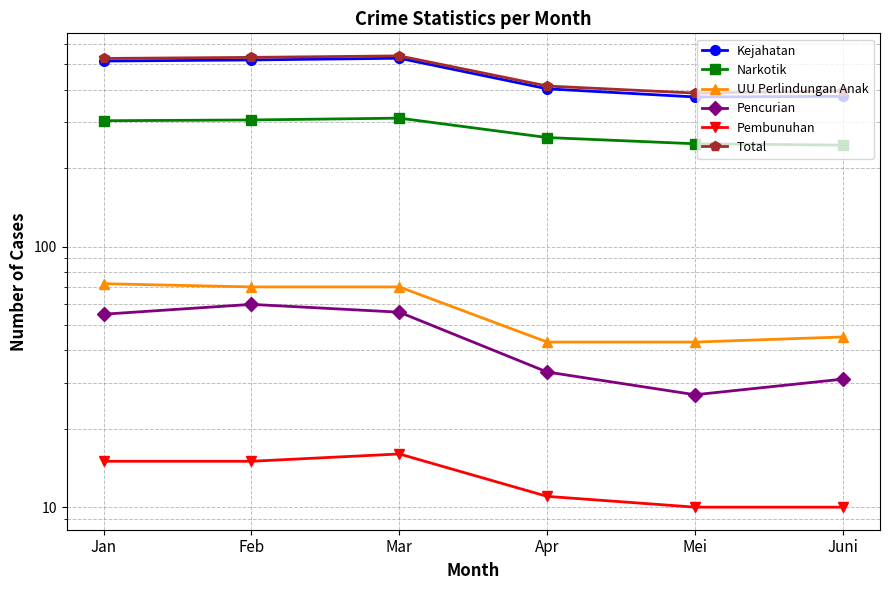

At how many categories does at least one series exceed 275?

6